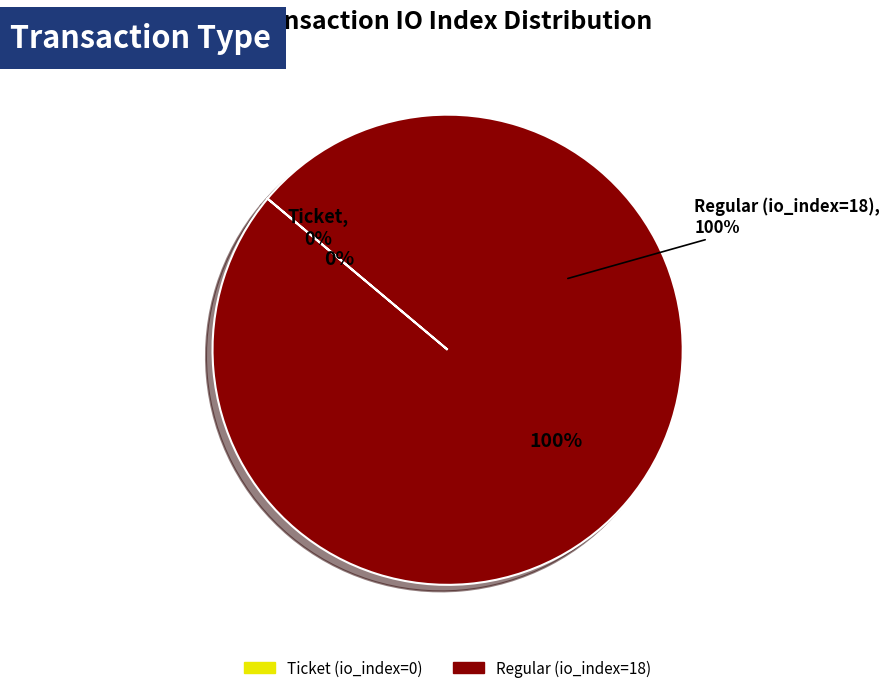

Combined, what portion of the pie is Ticket (io_index=0) and Regular (io_index=18)?

100.0%